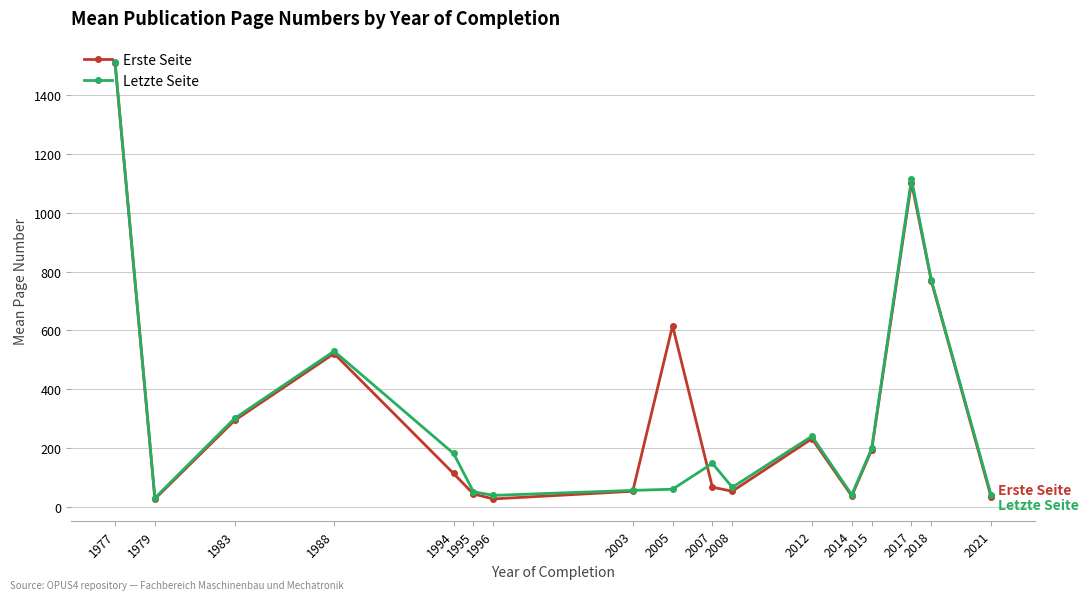

Which series has the largest range (max minus min)?

Erste Seite